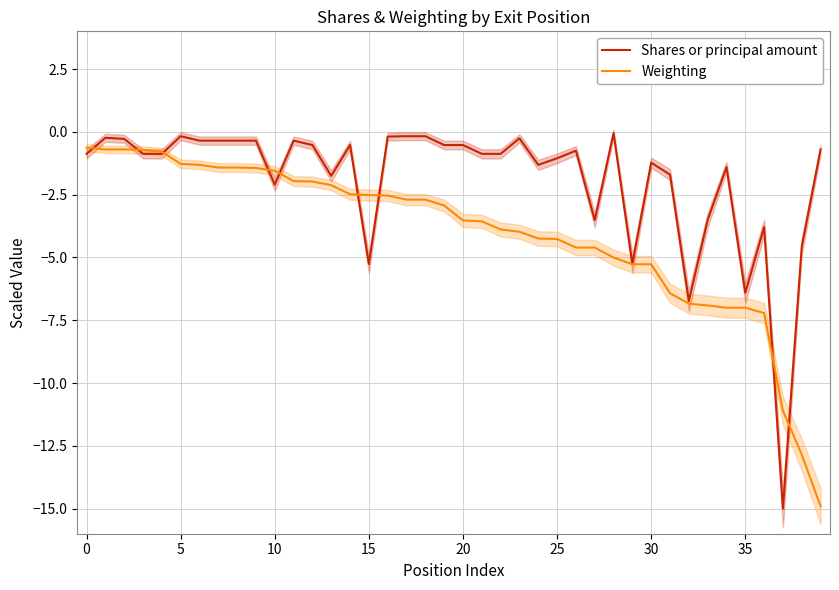

How many intersections are there between Shares or principal amount and Weighting?

9